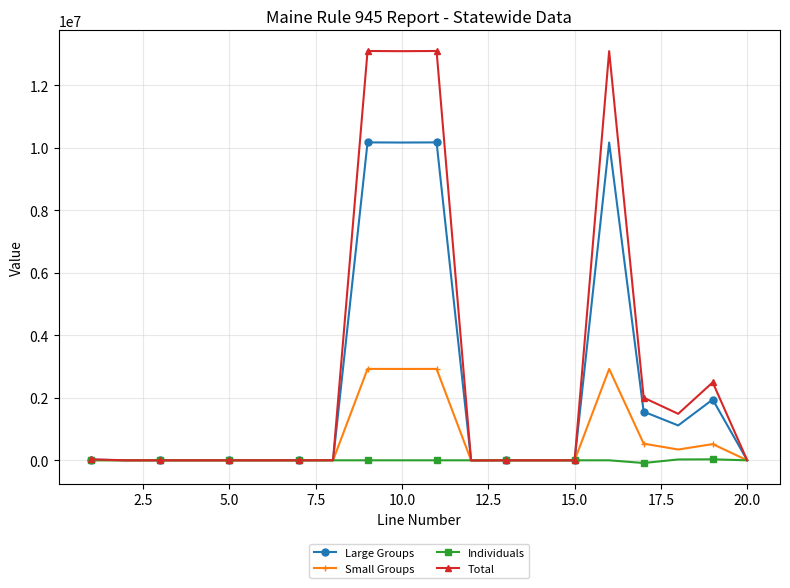

What is the maximum value for Large Groups?

10173010.6